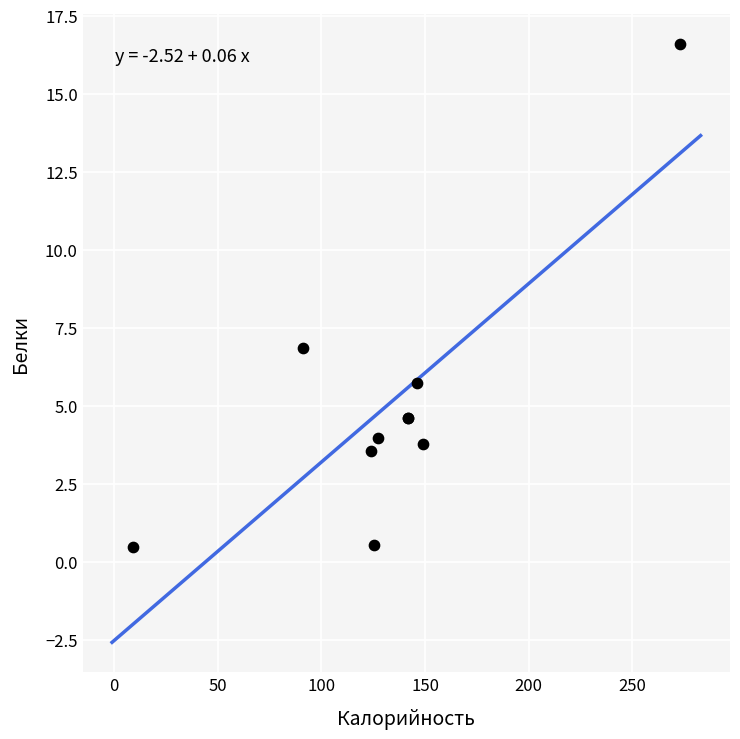

What Y value in the scatter plot is closest to 8?

6.8